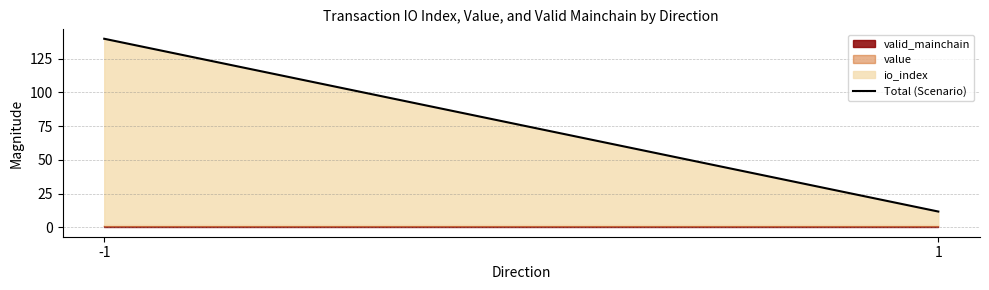

What is the greatest value displayed?

139.7